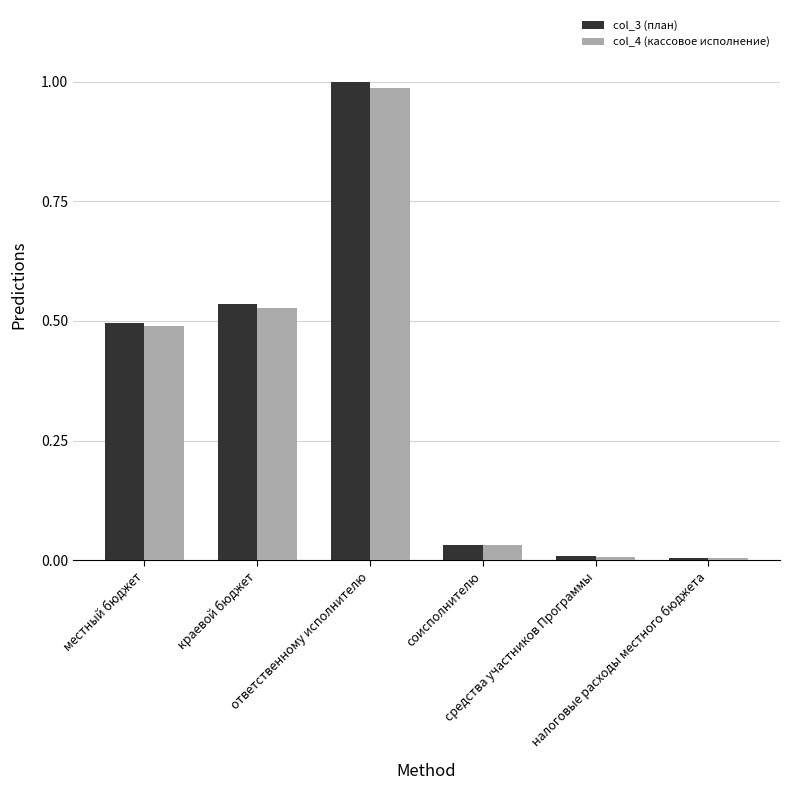

What is the average value of the col_4 (кассовое исполнение) series?

0.3